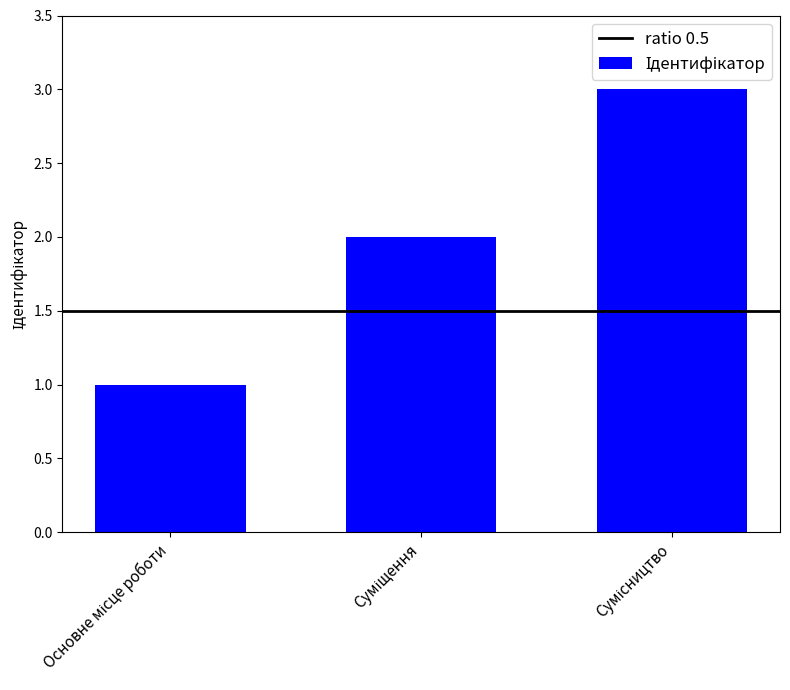

What is the sum of all values?

6